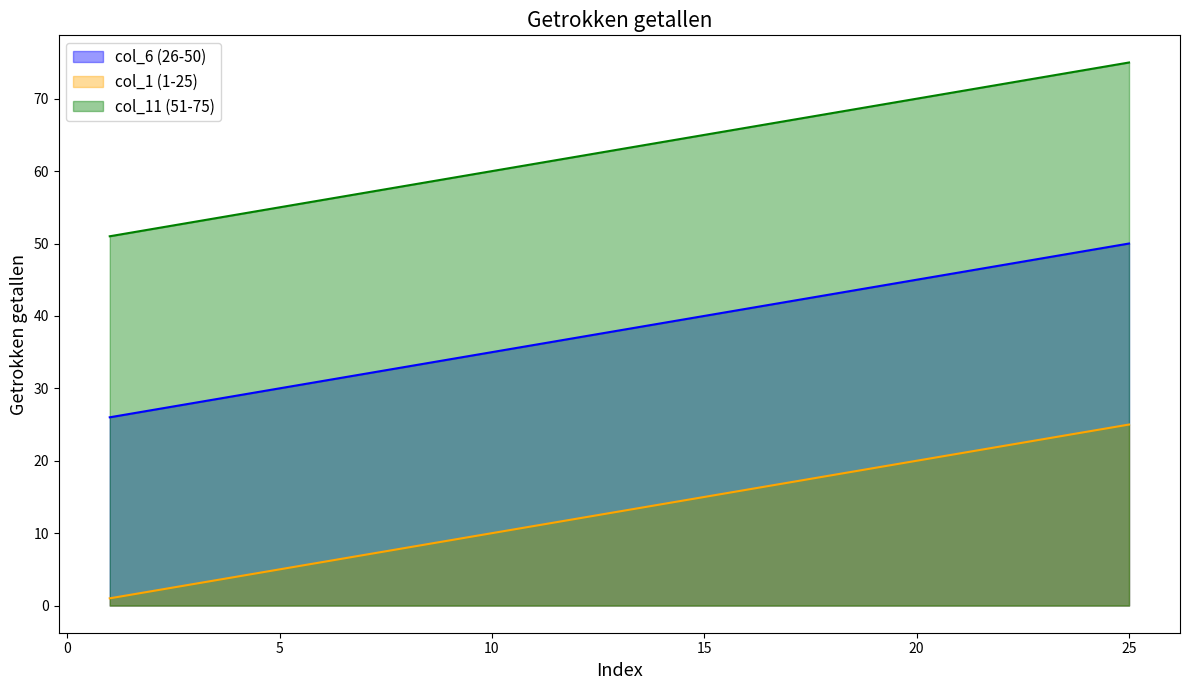

At how many categories does at least one series exceed 55?

20